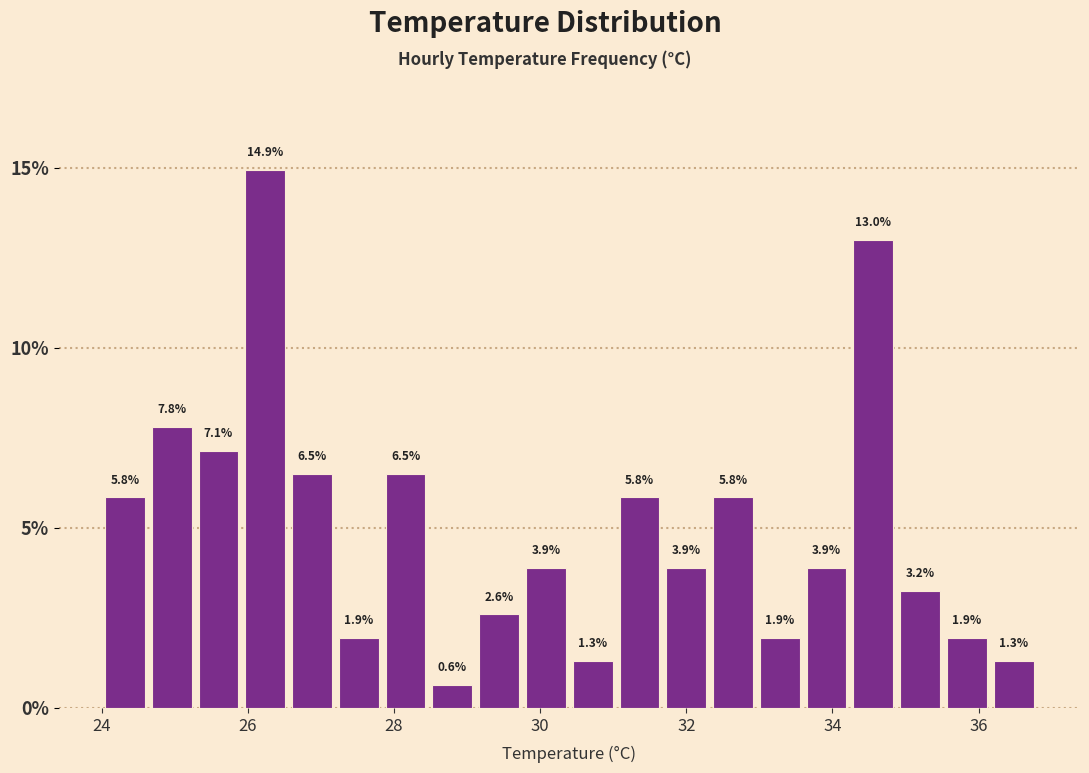

Around what value on the x-axis is the tallest bar? Give the approximate position of its centre, as read against the axis.

26.2